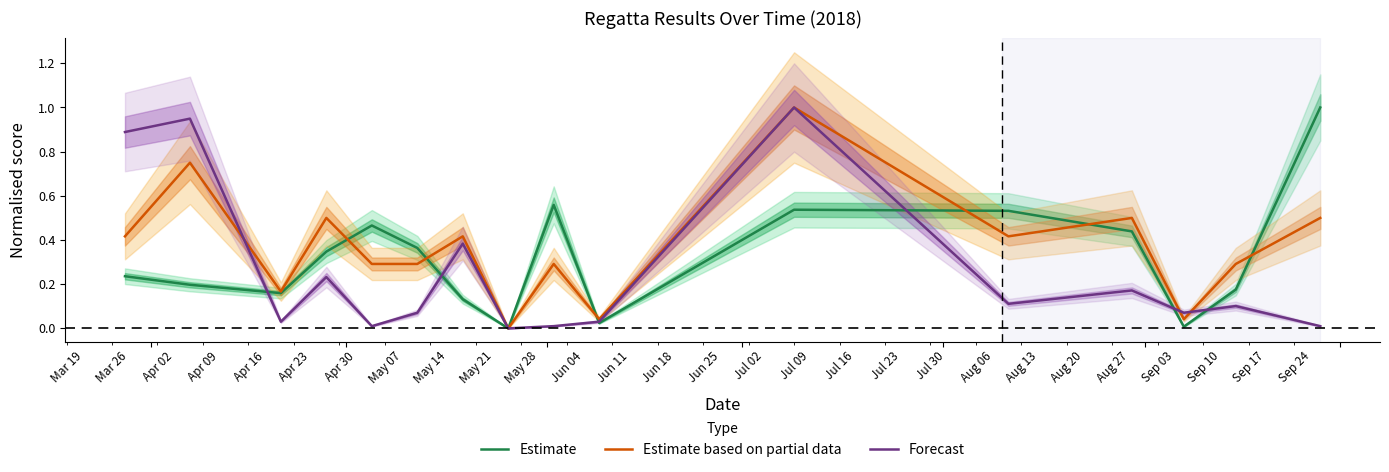

Reading left to right, transcribe all the data shown in this chart.

Estimate: 0.2	0.2	0.2	0.3	0.5	0.4	0.1	0.0	0.6	0.0	0.5	0.5	0.4	0.0	0.2	1.0
Estimate based on partial data: 0.4	0.8	0.2	0.5	0.3	0.3	0.4	0.0	0.3	0.0	1.0	0.4	0.5	0.0	0.3	0.5
Forecast: 0.9	0.9	0.0	0.2	0.0	0.1	0.4	0.0	0.0	0.0	1.0	0.1	0.2	0.1	0.1	0.0